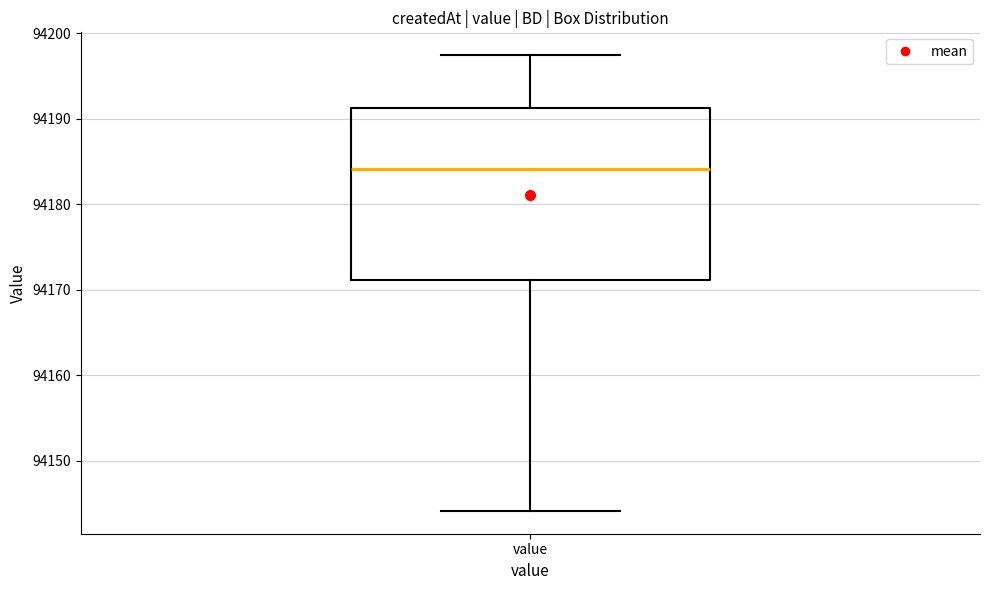

Where does the lower whisker of the box for value end on the y-axis? The values are not printed on the chart, so give them approximately, as read against the axis.

94144